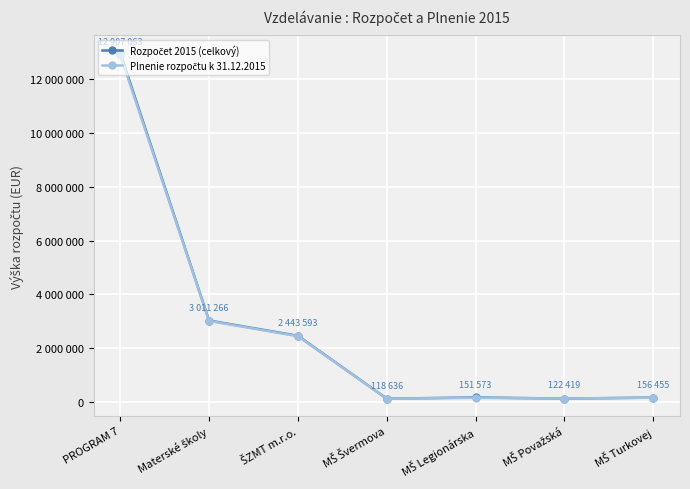

True or false: Plnenie rozpočtu k 31.12.2015 has a value of 233389 at MŠ Legionárska.

False